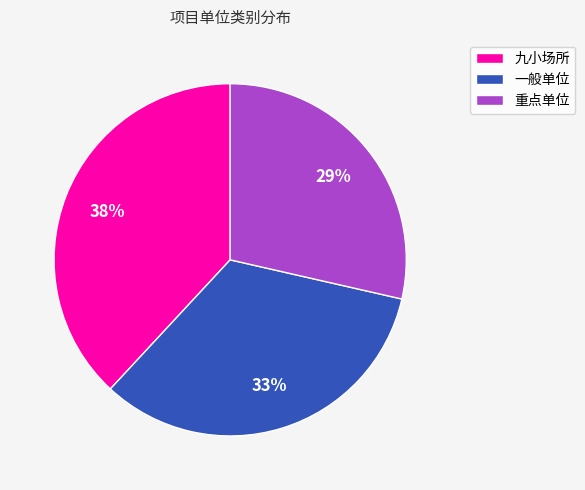

Rank the categories by value from highest to lowest.

九小场所, 一般单位, 重点单位